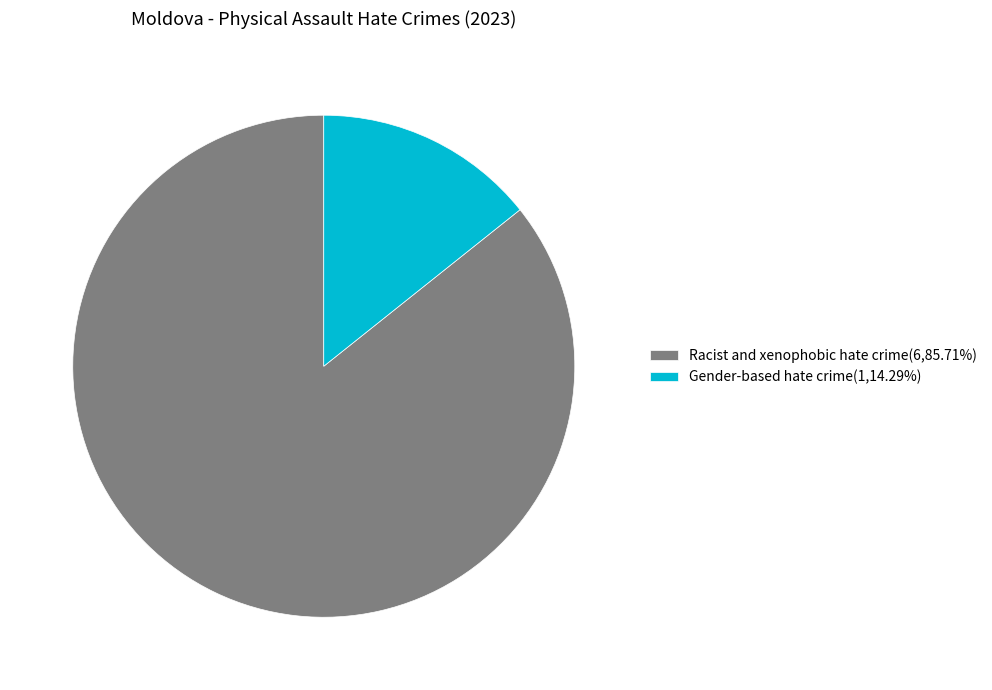

What is the ratio of the value at Racist and xenophobic hate crime(6,85.71%) to the value at Gender-based hate crime(1,14.29%)?

6.0